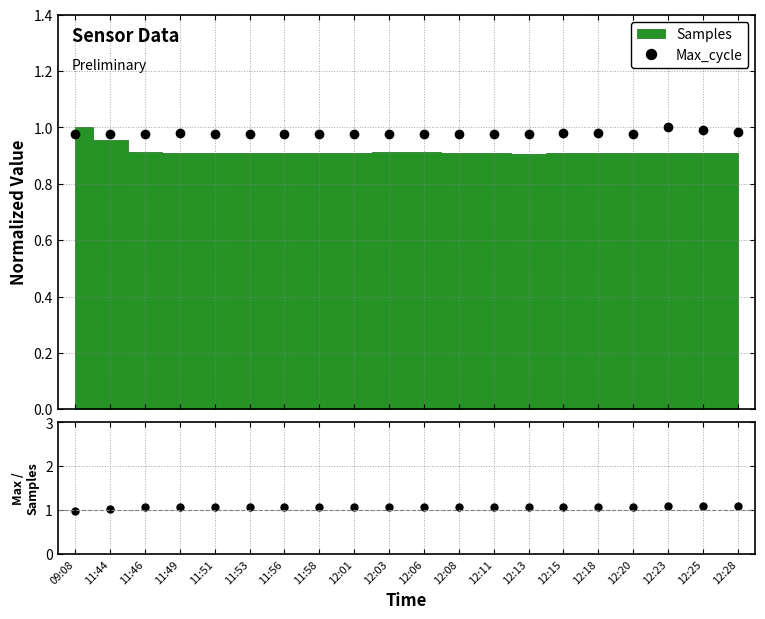

How many interior local peaks does the Max_cycle / Samples series have?

6